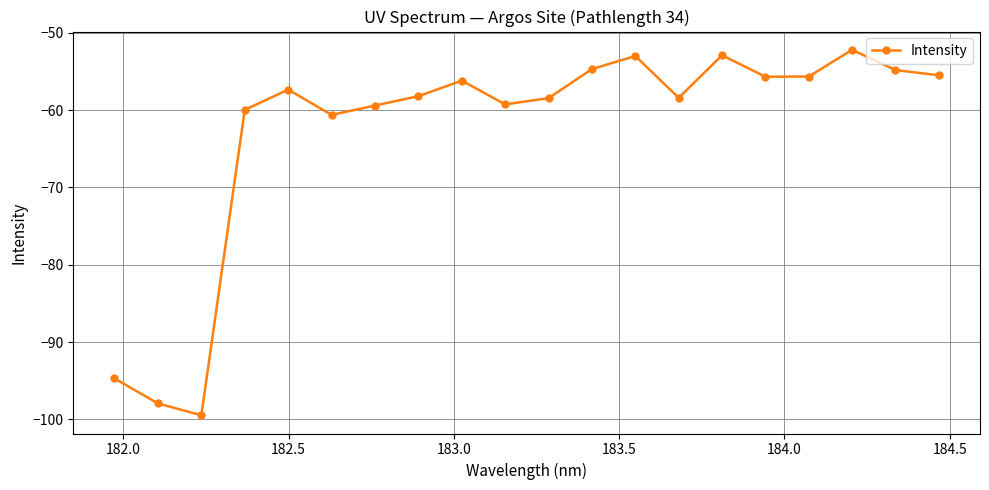

What is the average value?

-62.7